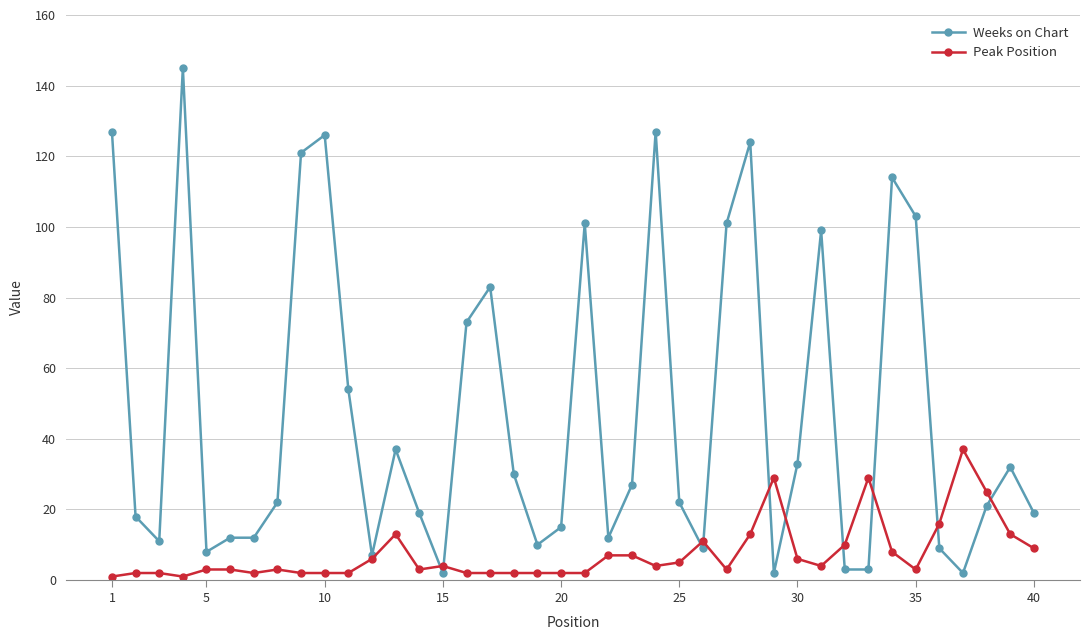

What is the highest value of the Peak Position series?

37